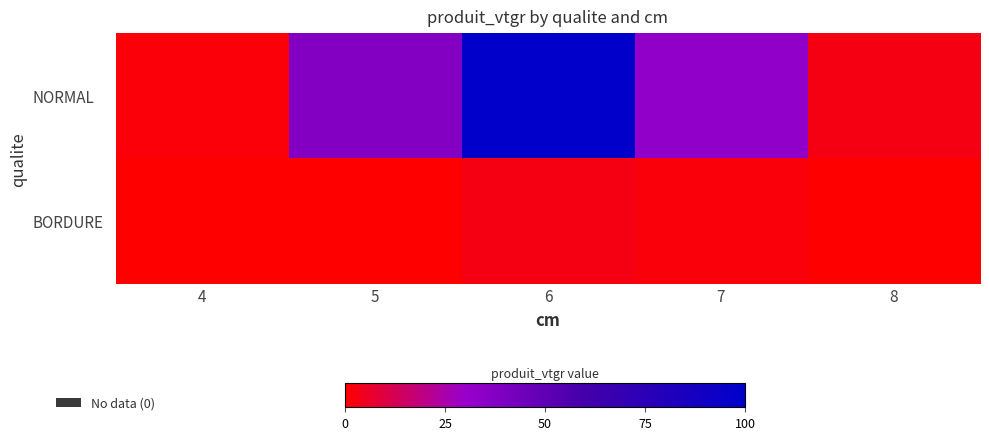

At which category is the sum across all series the highest?

6